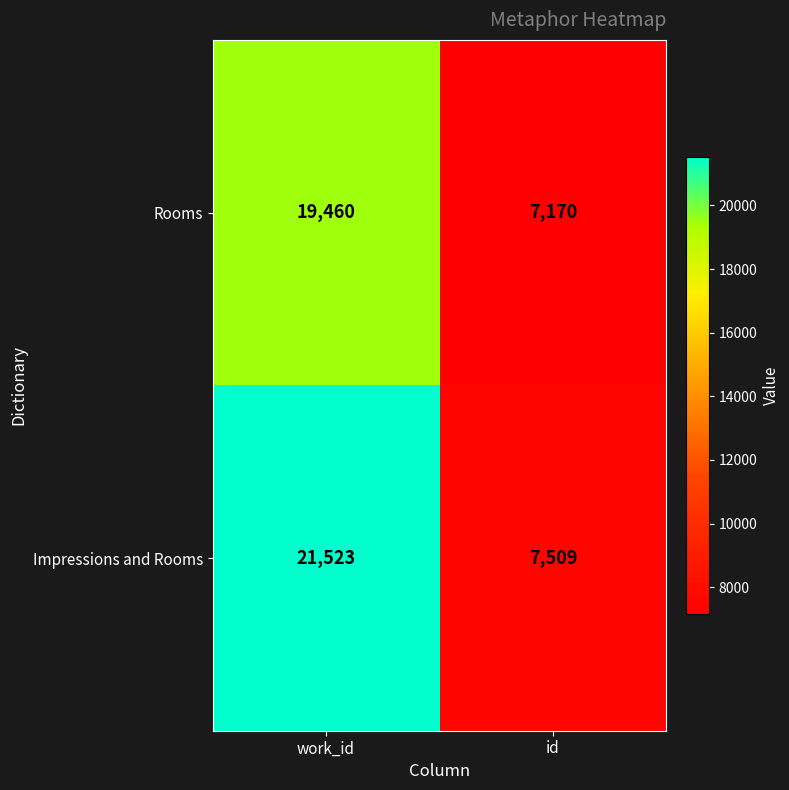

Rank the series by their maximum value, from lowest to highest.

Rooms, Impressions and Rooms